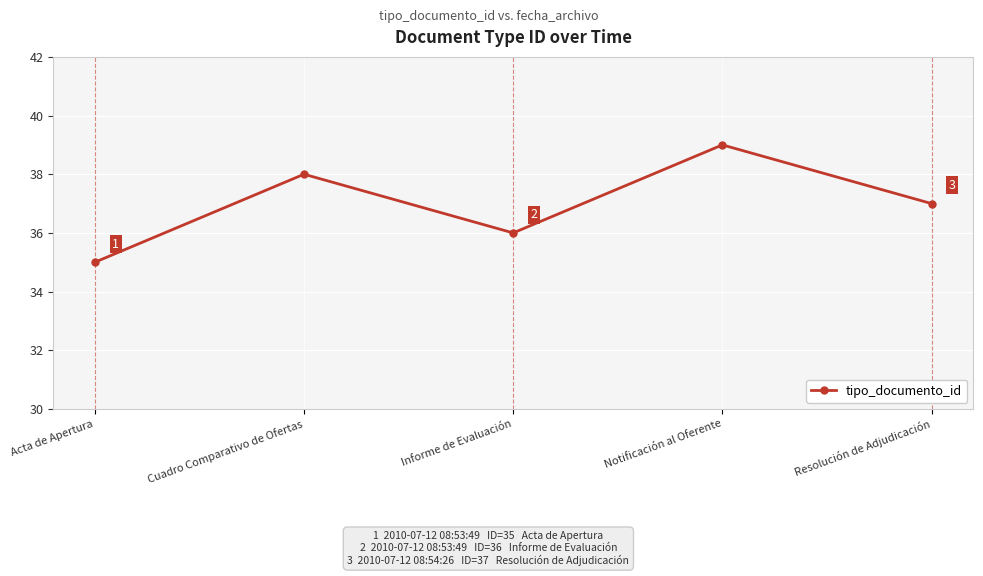

What is the change in value from Acta de Apertura to Resolución de Adjudicación?

+2